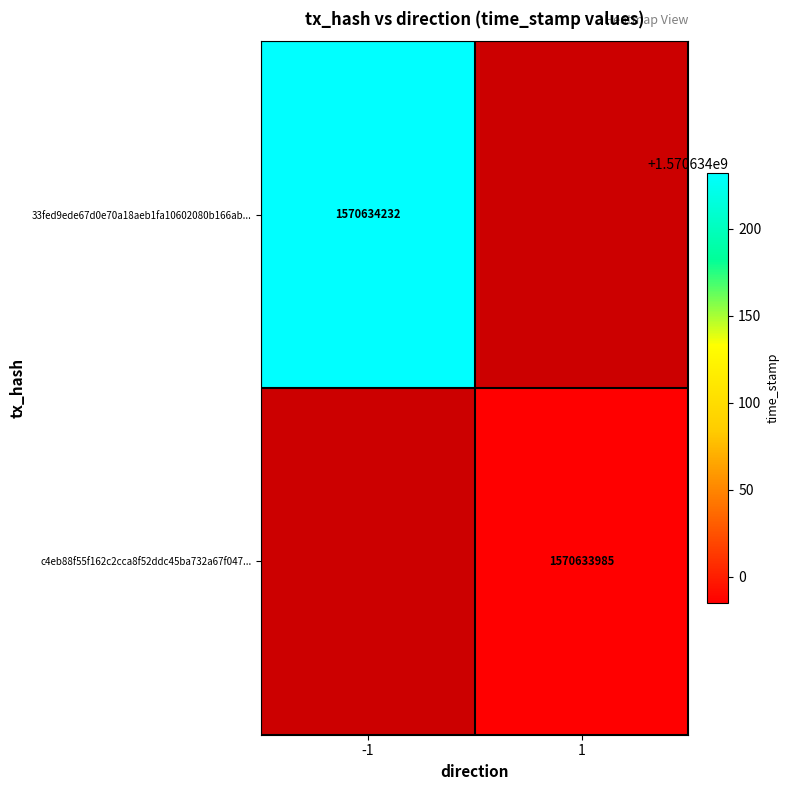

How many distinct data groups are displayed?

2